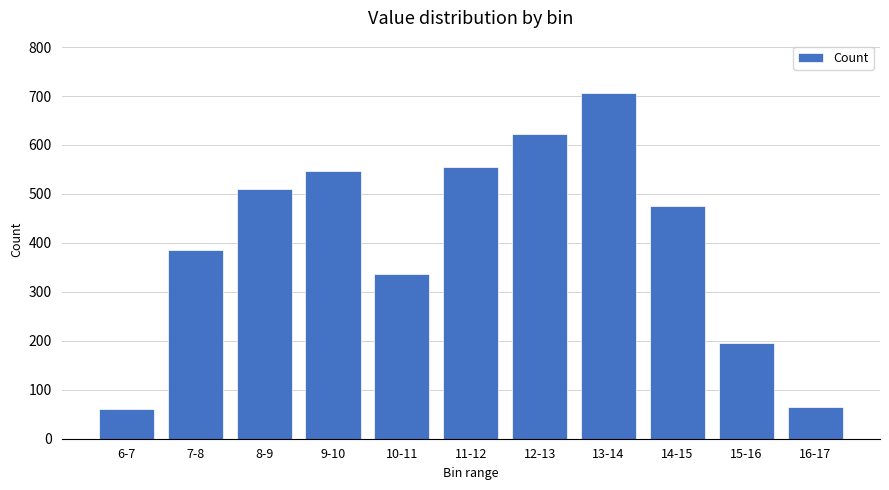

True or false: the data shows 511 at 8-9.

True